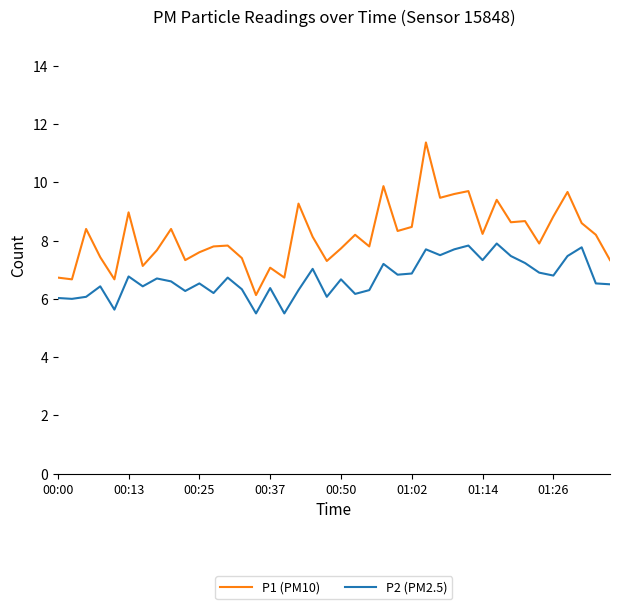

True or false: P1 (PM10) and P2 (PM2.5) intersect in this chart.

False